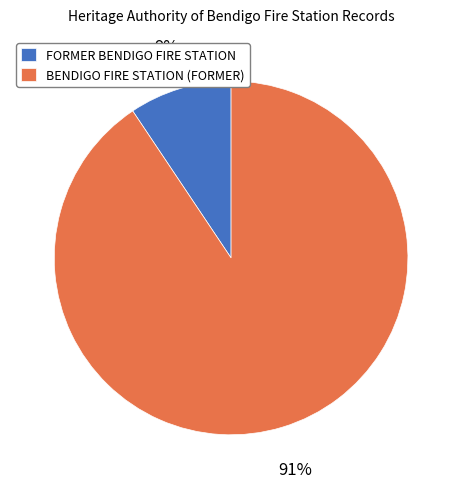

Rank the categories by value from highest to lowest.

BENDIGO FIRE STATION (FORMER), FORMER BENDIGO FIRE STATION